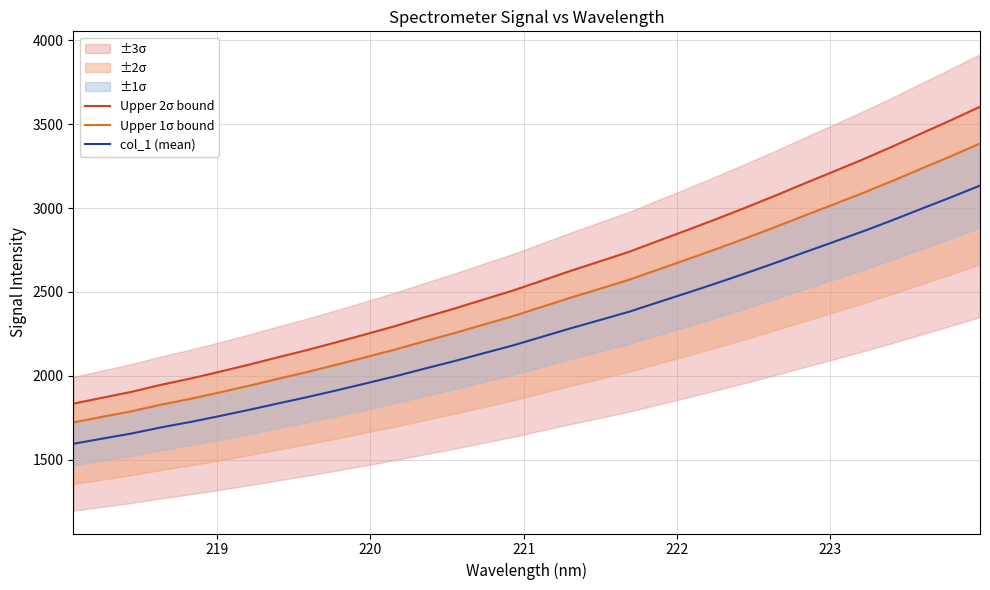

What is the highest value of the col_1 (mean) series?

3134.1